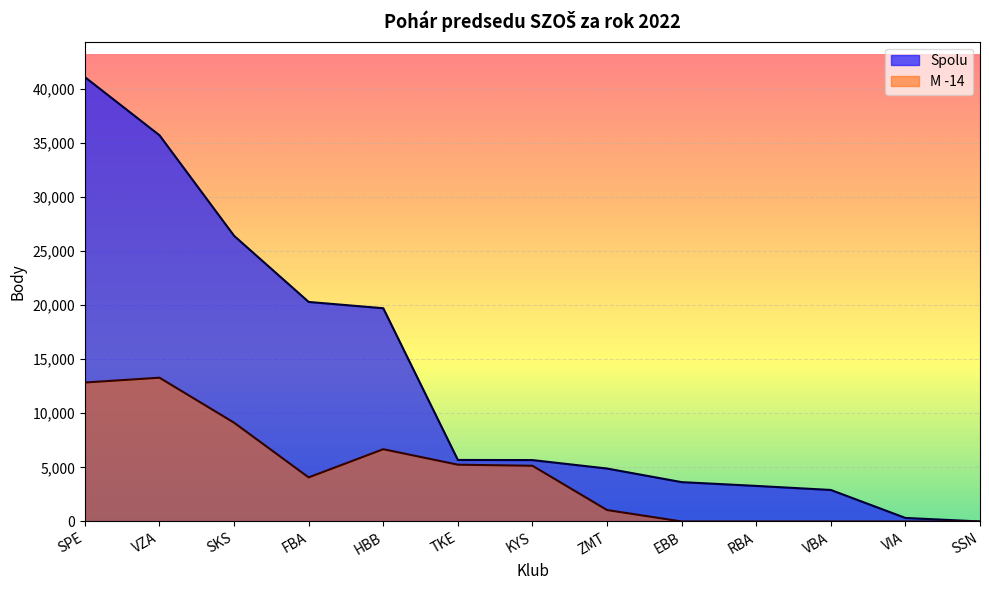

What is the label of the 3rd point from the right?

VBA